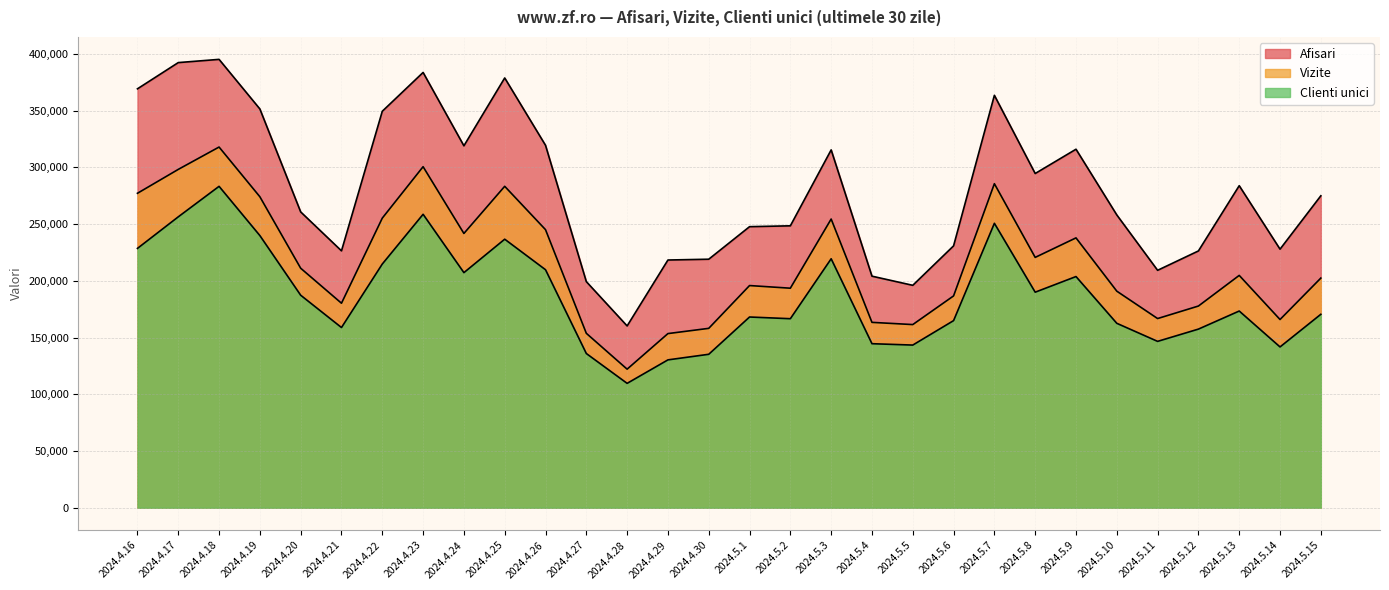

How many lines are shown in the chart?

3